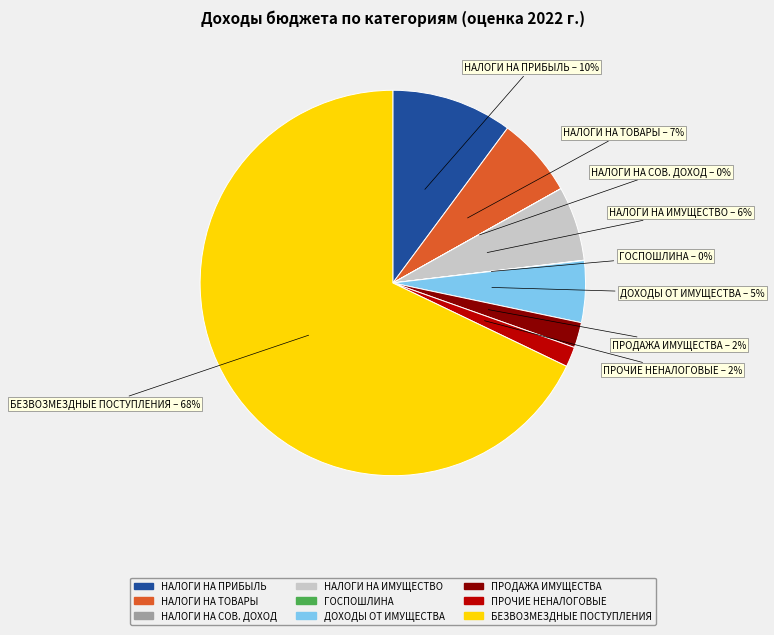

Does any single category account for the majority?

Yes